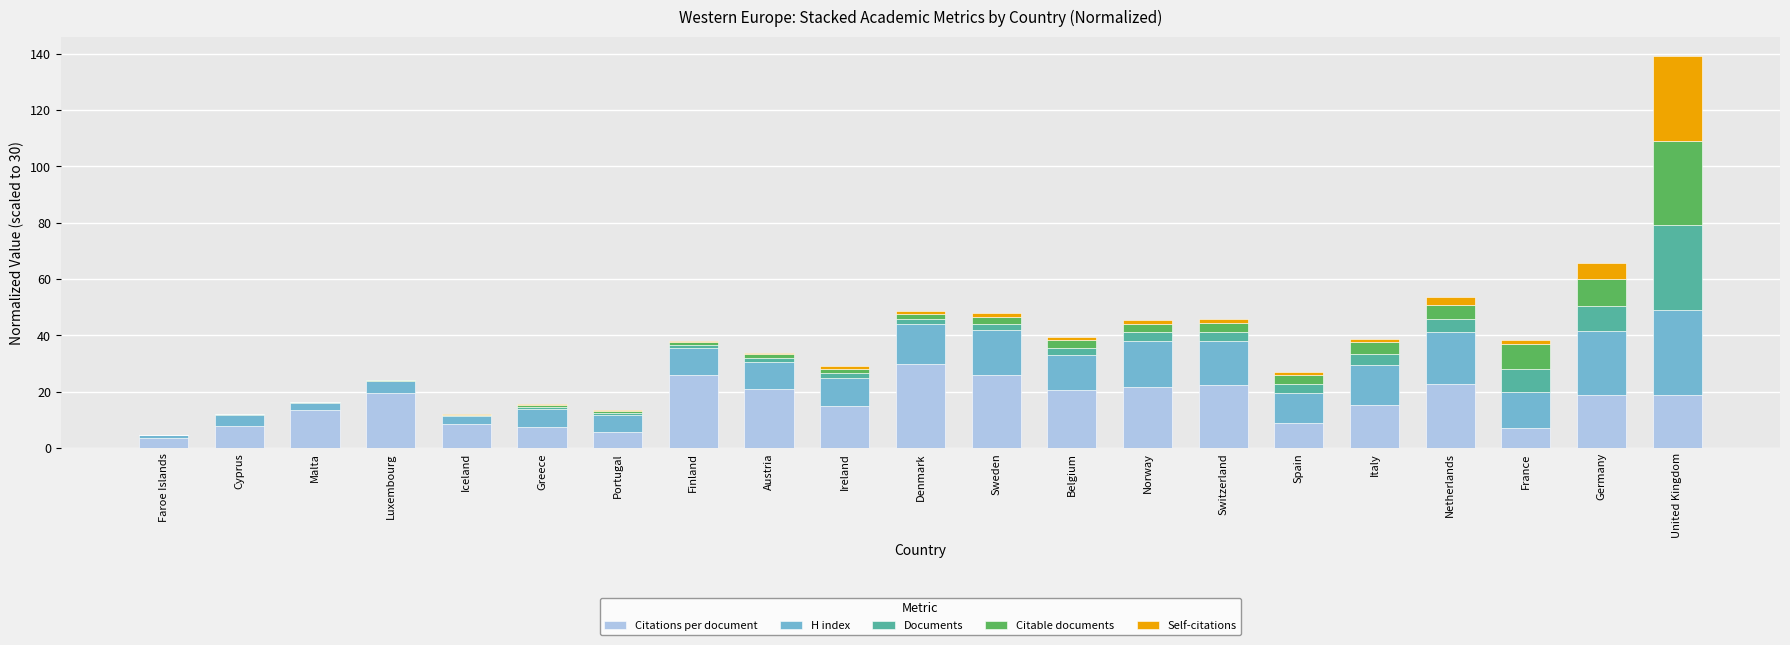

Does the chart contain stacked bars?

Yes